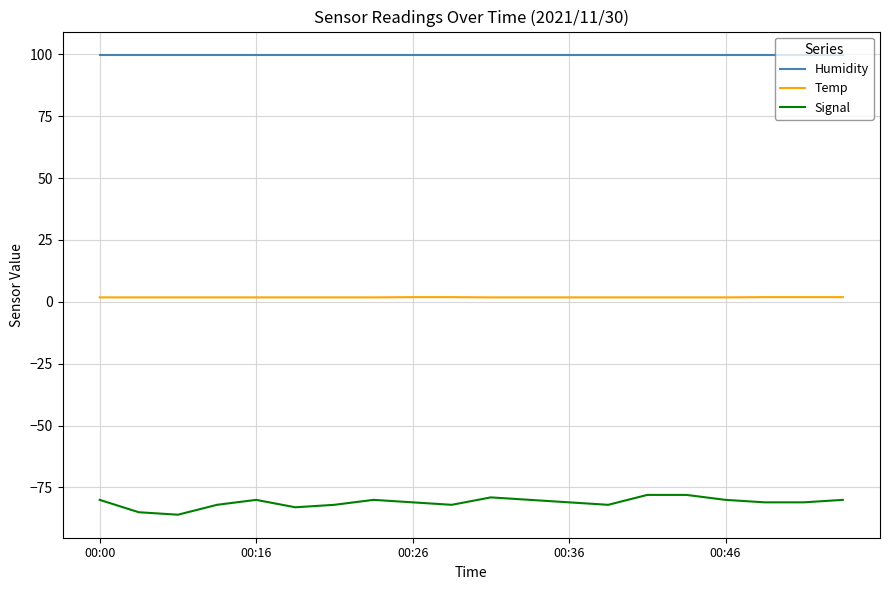

What is the lowest value of the Signal series?

-86.0